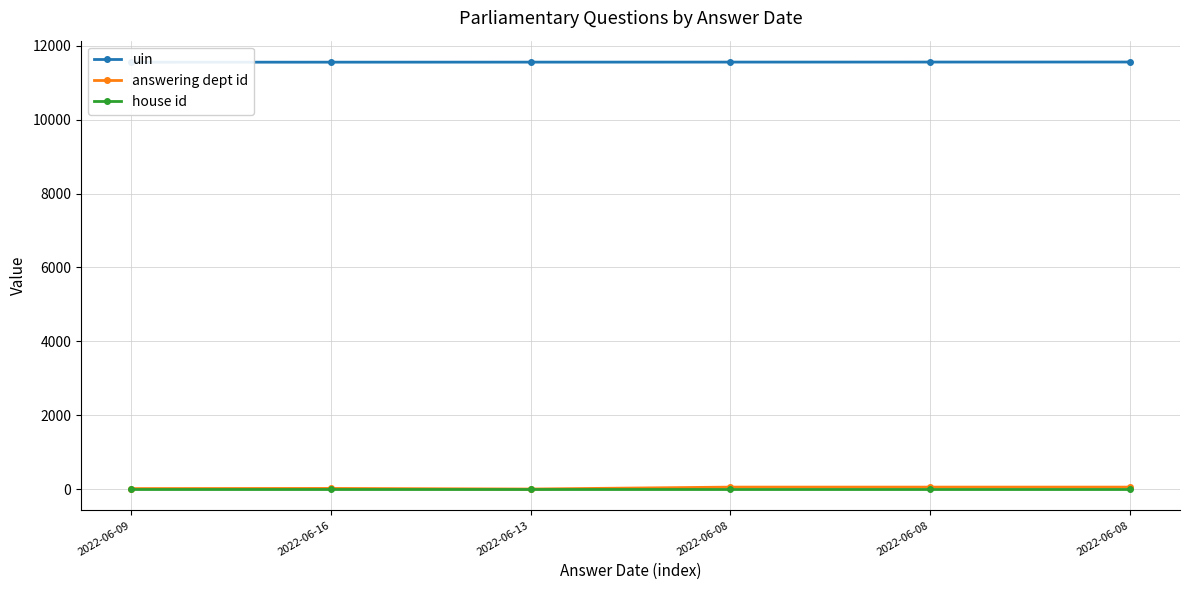

The answering dept id series shows 17 at 2022-06-16. True or false?

True